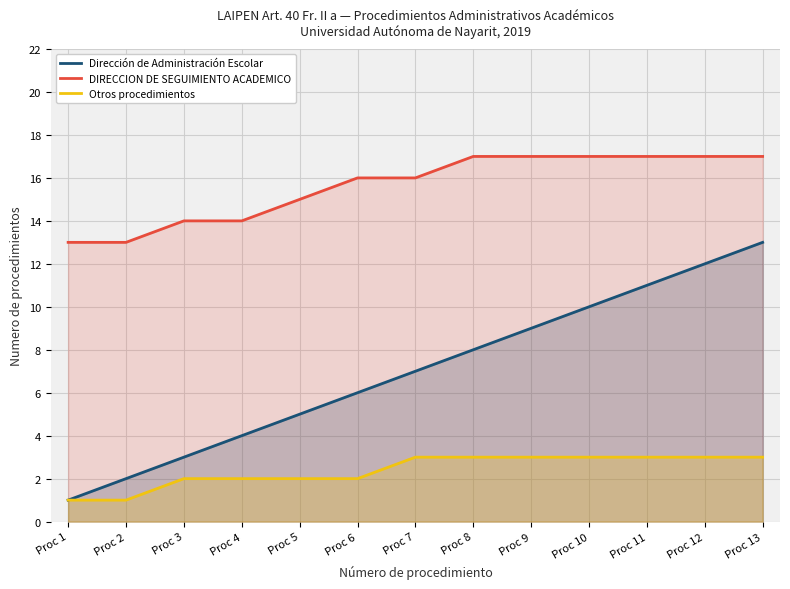

True or false: Dirección de Administración Escolar and Otros procedimientos intersect in this chart.

False